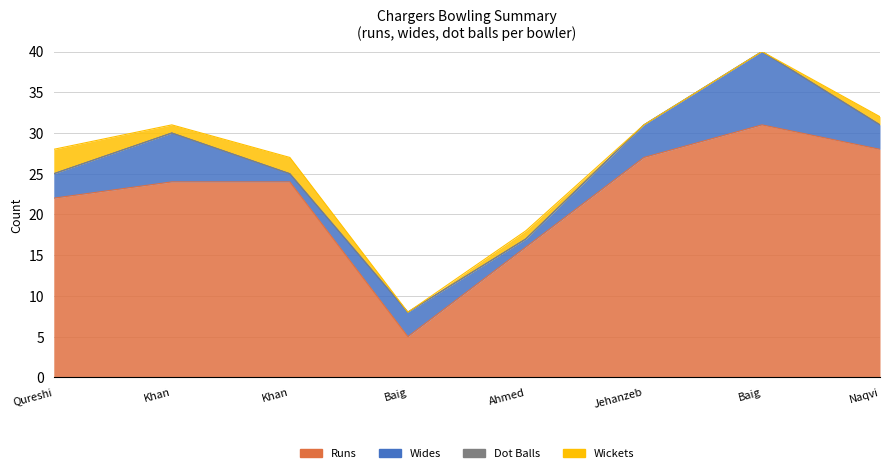

At which category is the sum across all series the highest?

Mirza Asad Baig